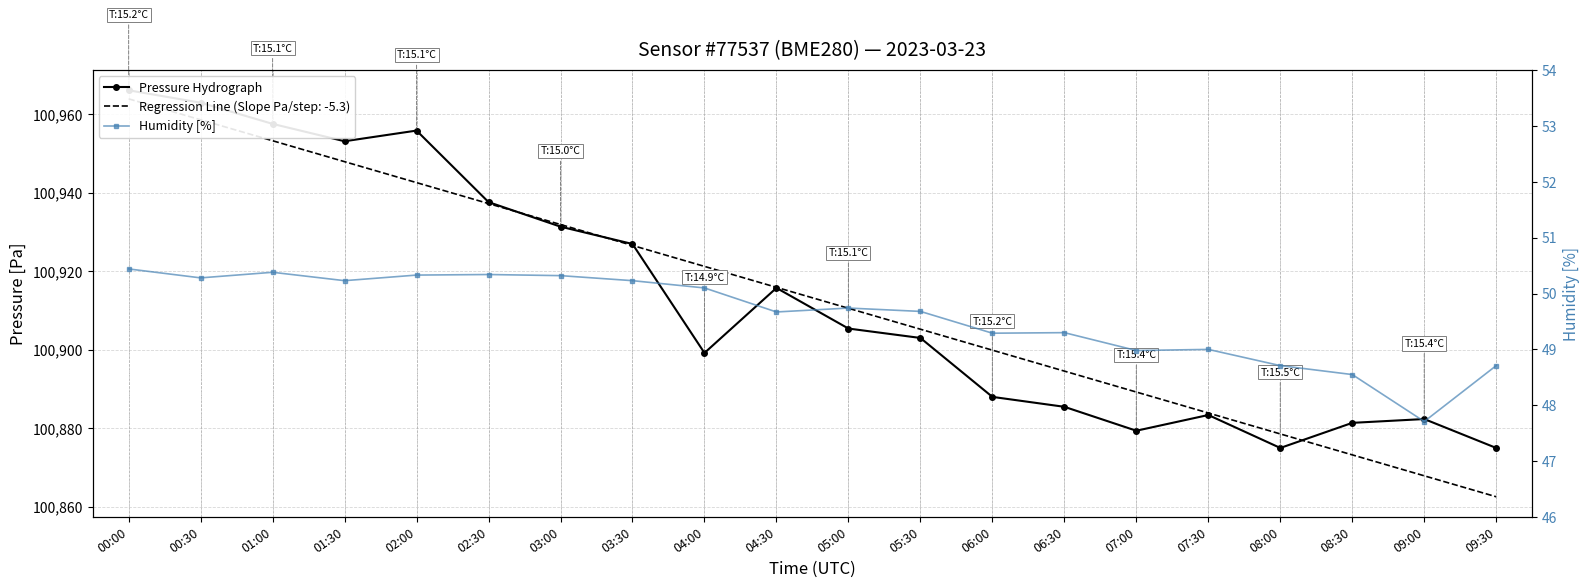

What is the difference between the second highest and second lowest values in the Pressure Hydrograph series?

88.0